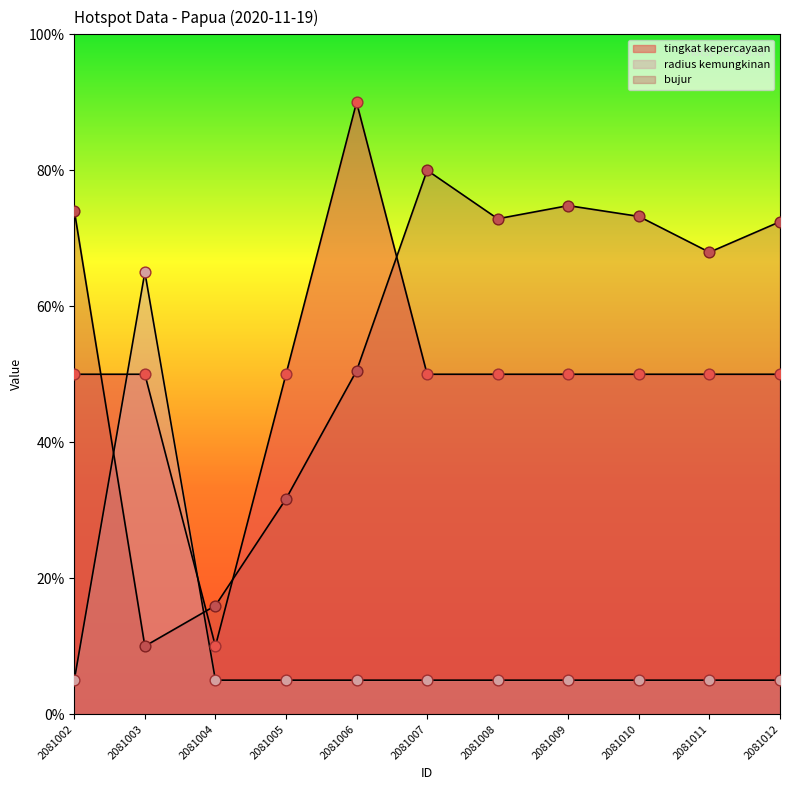

At which category is the sum across all series the highest?

2081006